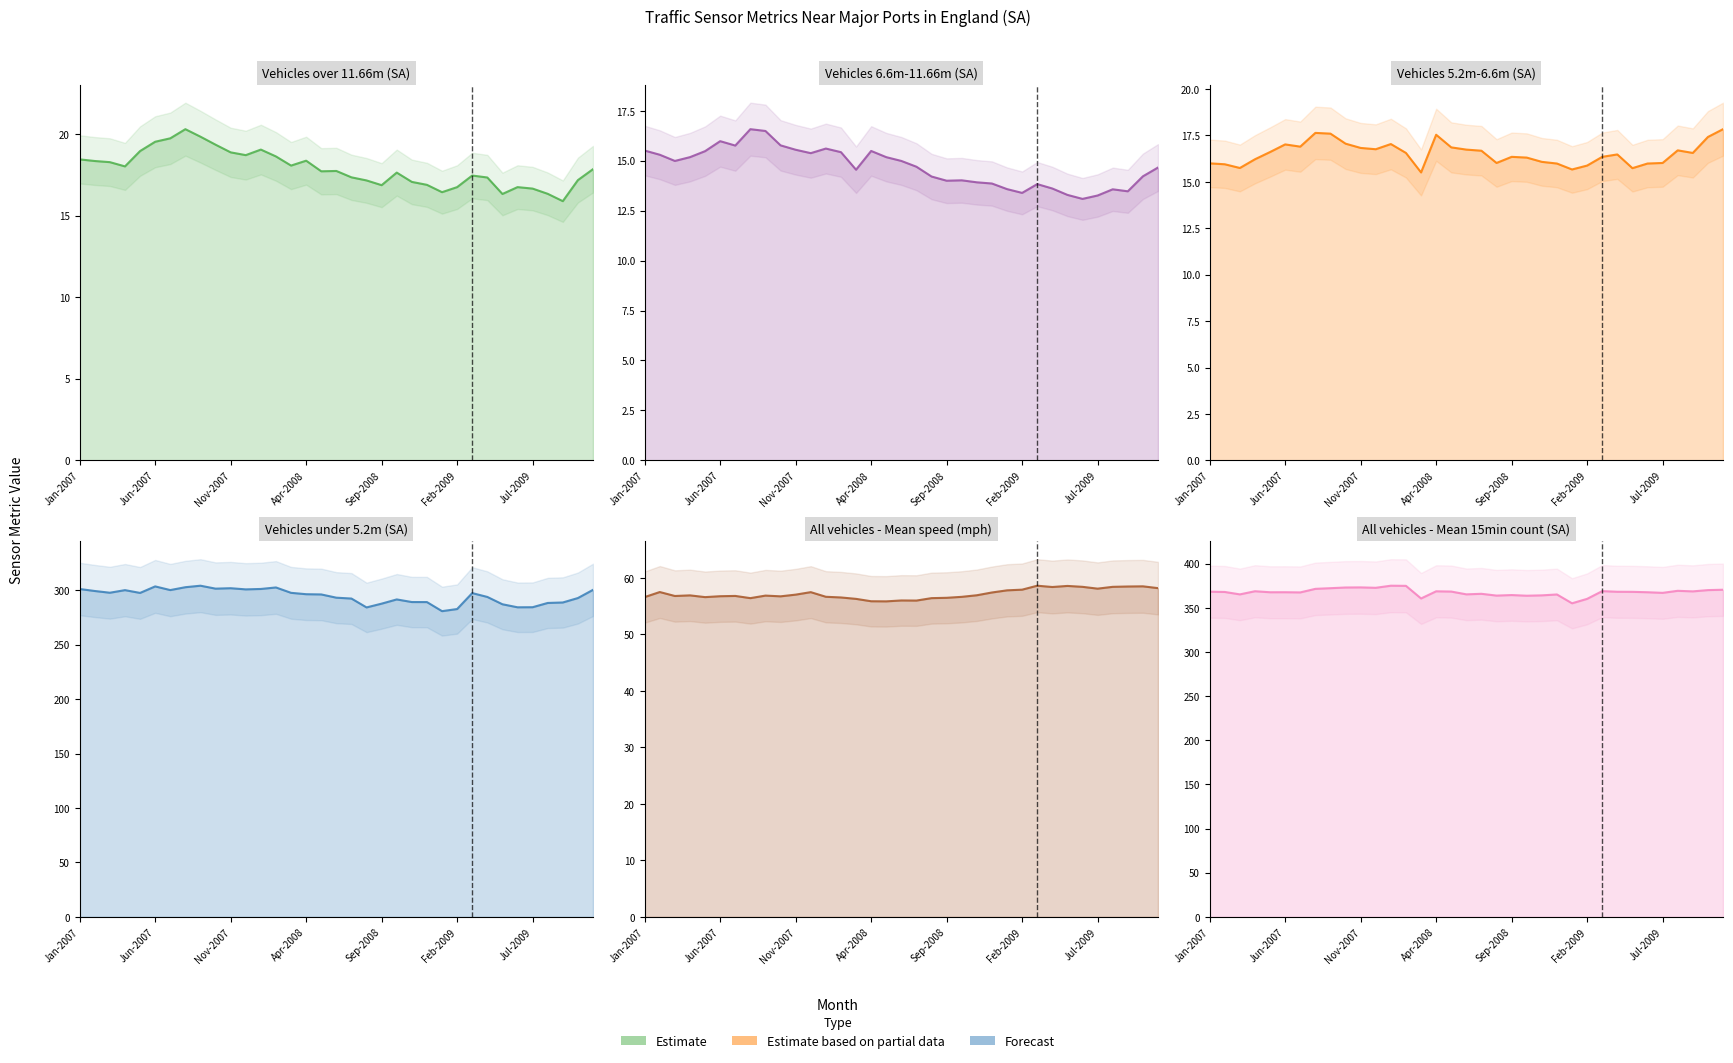

At which category does All vehicles - Mean speed (mph) reach its first local peak?

Feb-2007